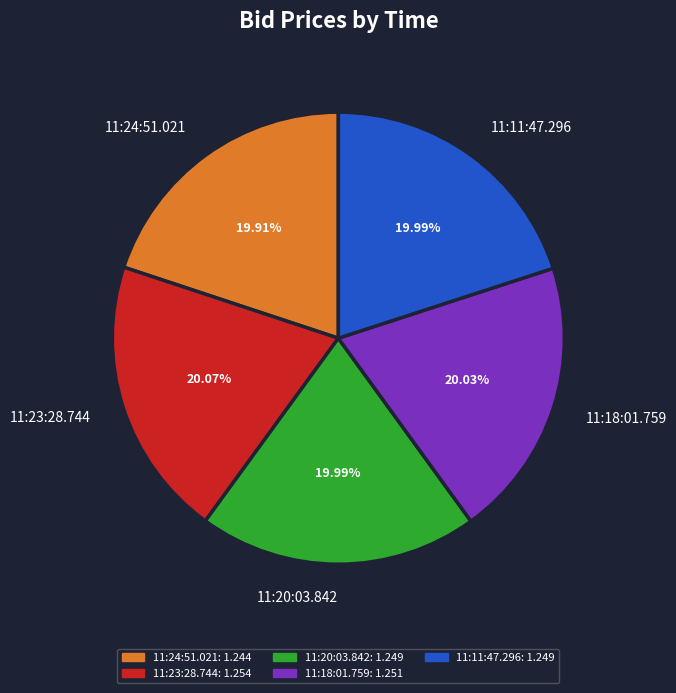

What percentage is the 11:23:28.744 slice, to the nearest percent?

20%